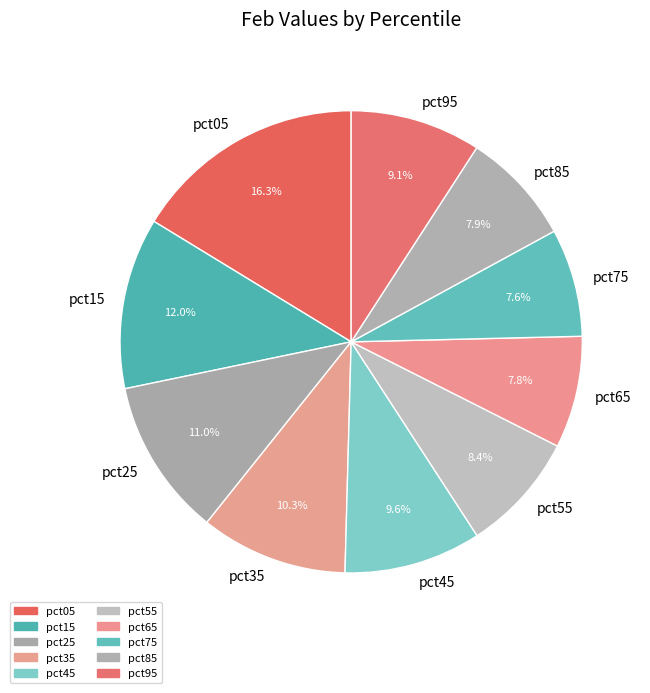

How many segments does this pie chart have?

10